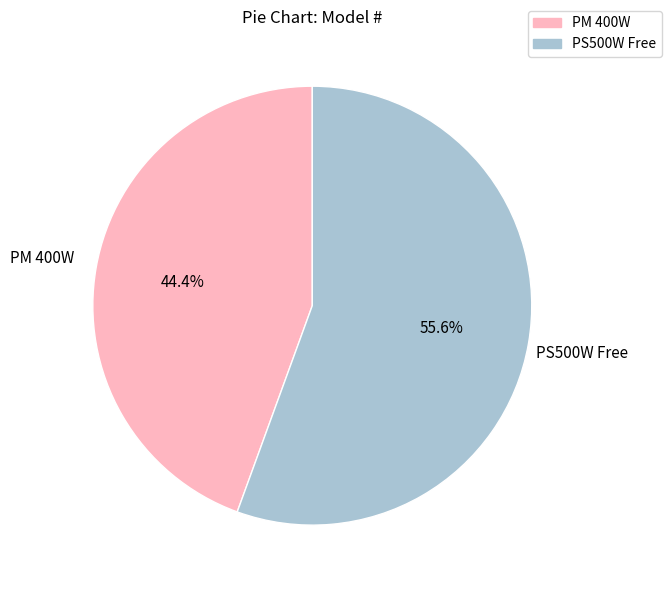

How many slices are in this pie chart?

2